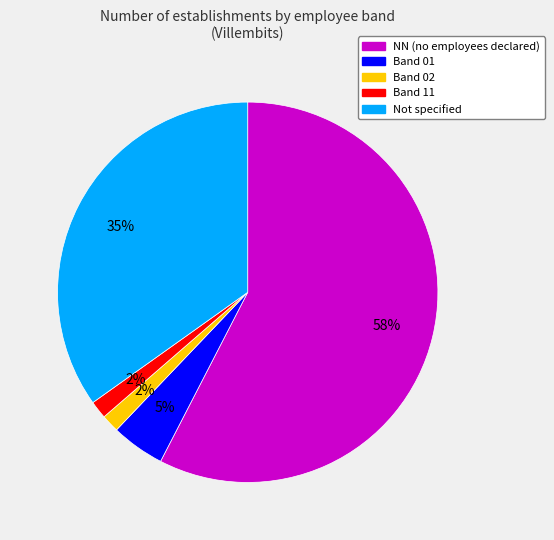

Does any single category account for the majority?

Yes